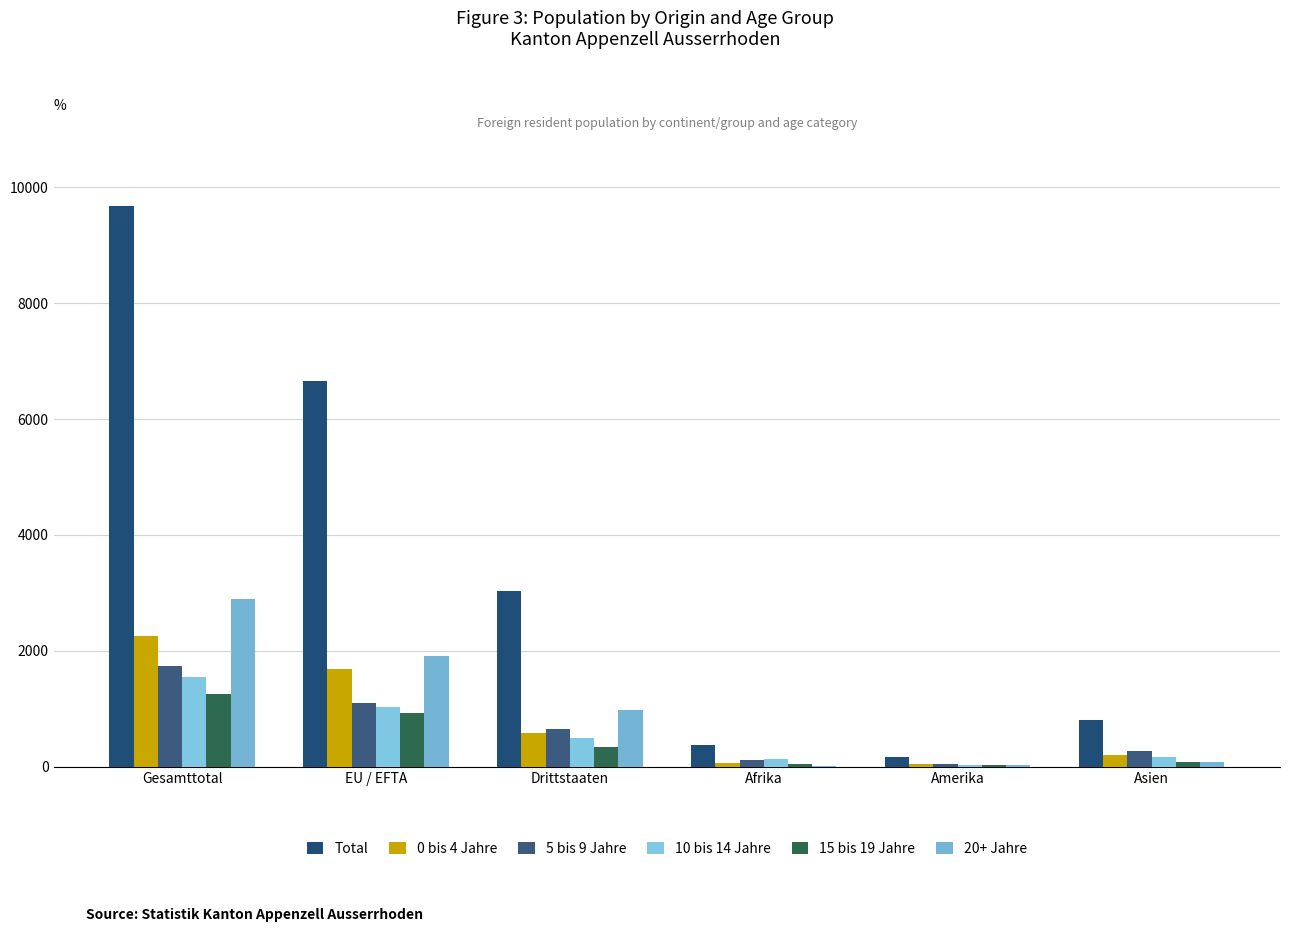

How many groups of bars are there?

6